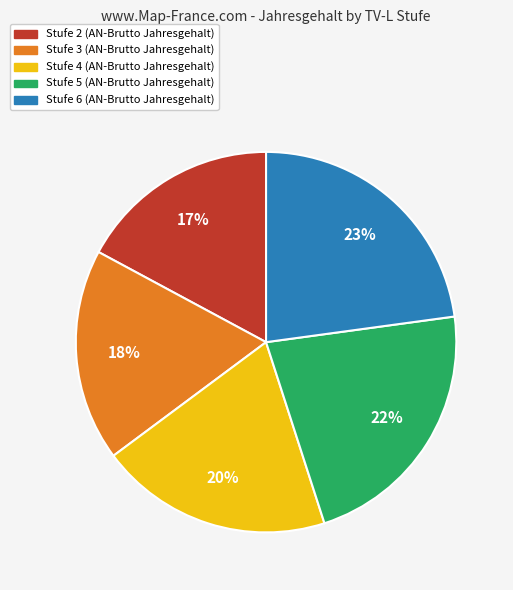

To the nearest percent, what is the difference between the Stufe 5 and Stufe 6 slice percentages?

1%